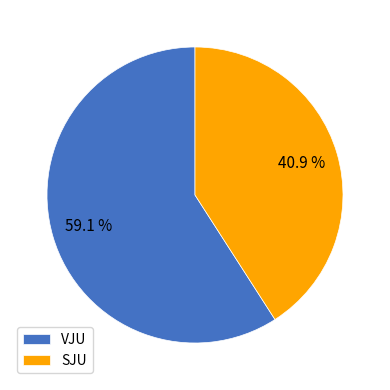

To the nearest percent, what percentage of the pie is VJU?

59%